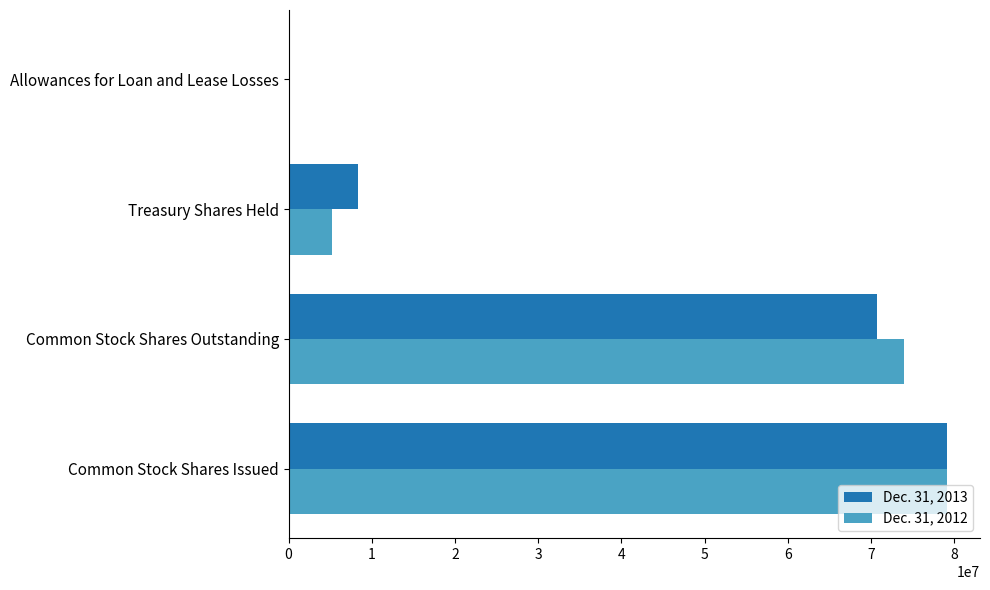

What is the maximum value for Dec. 31, 2013?

79137758